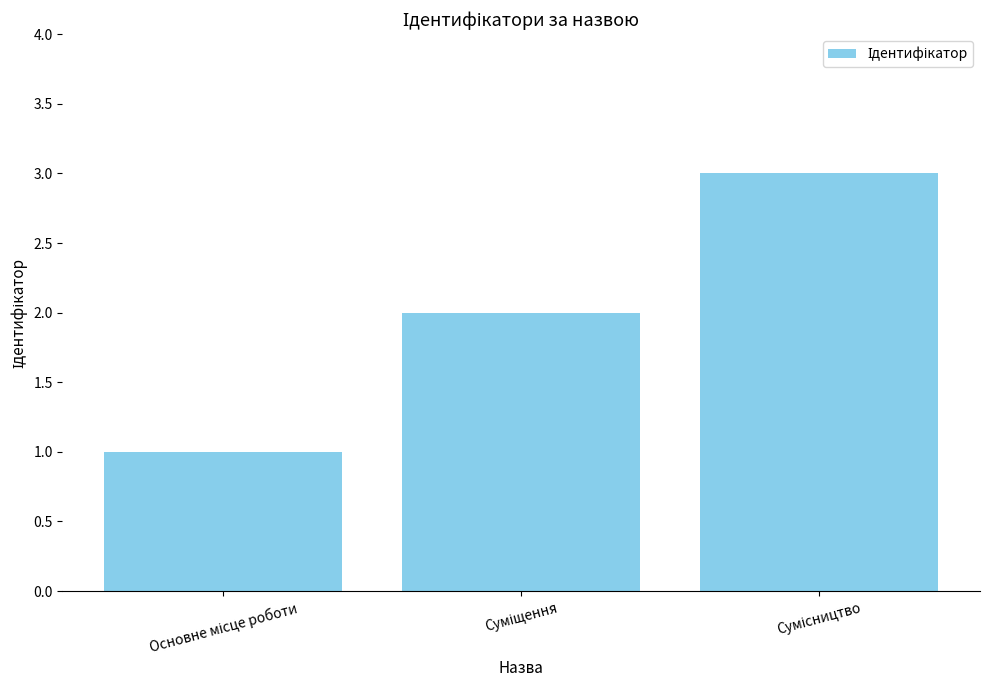

Does the chart contain stacked bars?

No